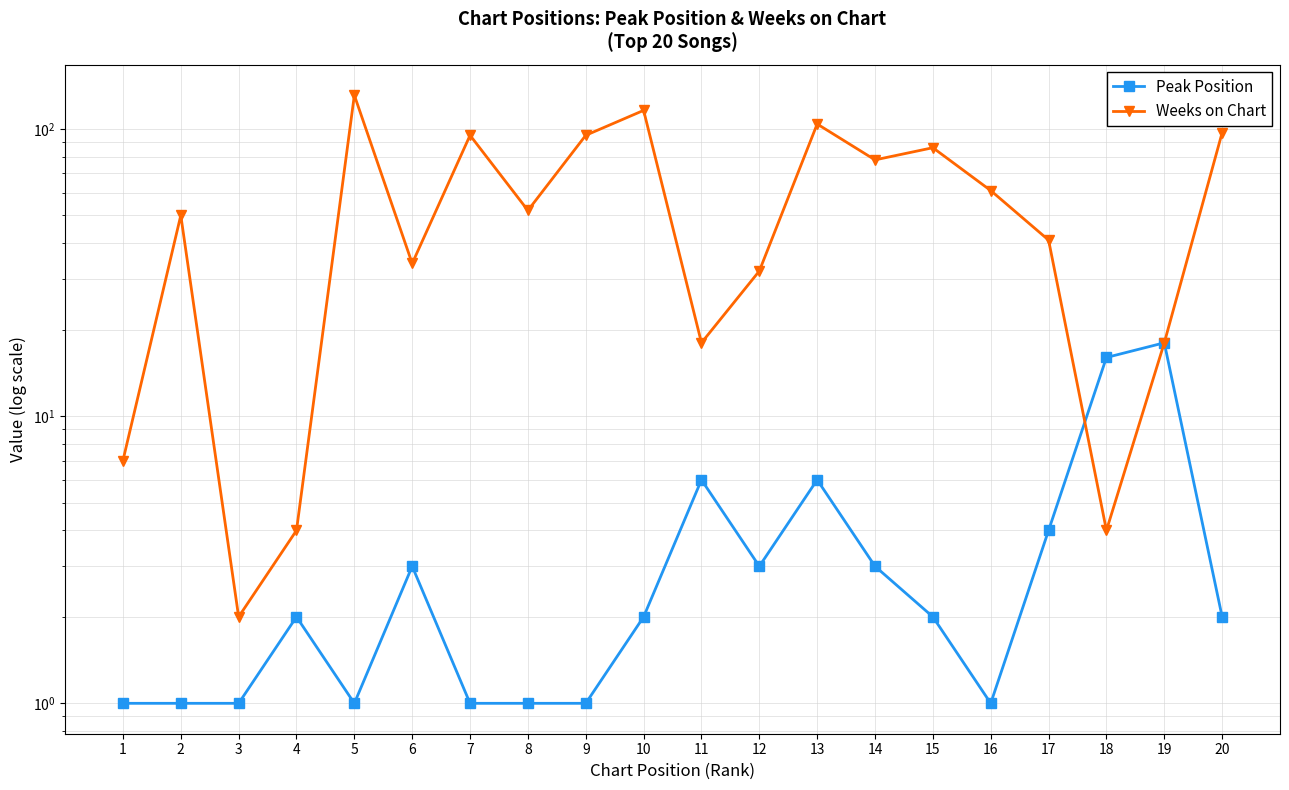

Is it true that Weeks on Chart equals 104 at 13?

True